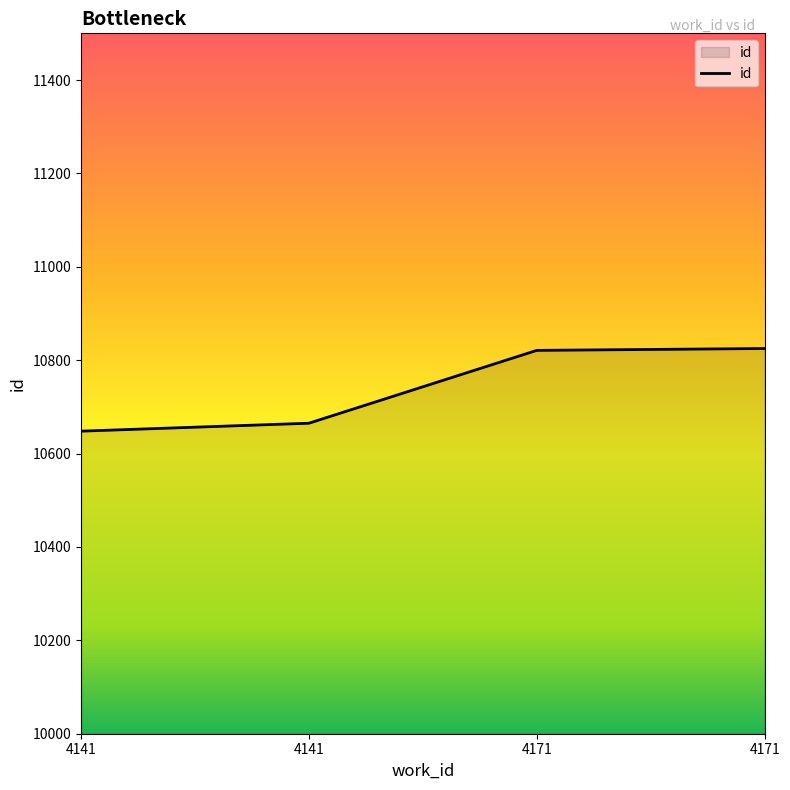

How many values are below 10821?

2